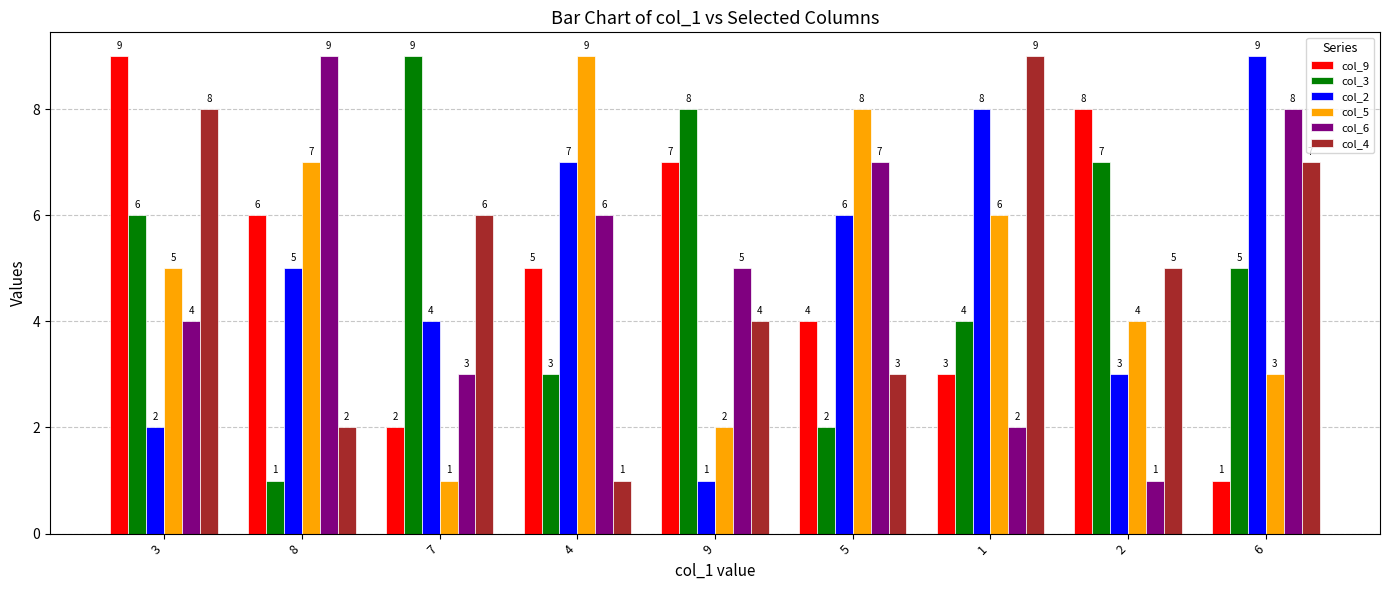

What is the minimum value shown in the chart?

1